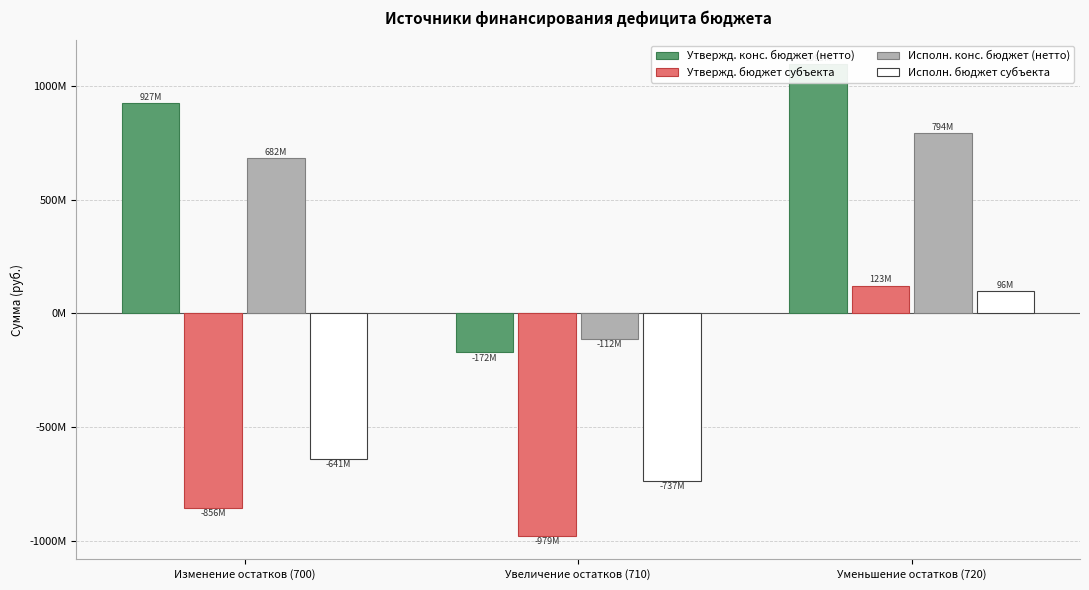

Read the Исполн. бюджет субъекта value at Увеличение остатков (710).

-737172812.6